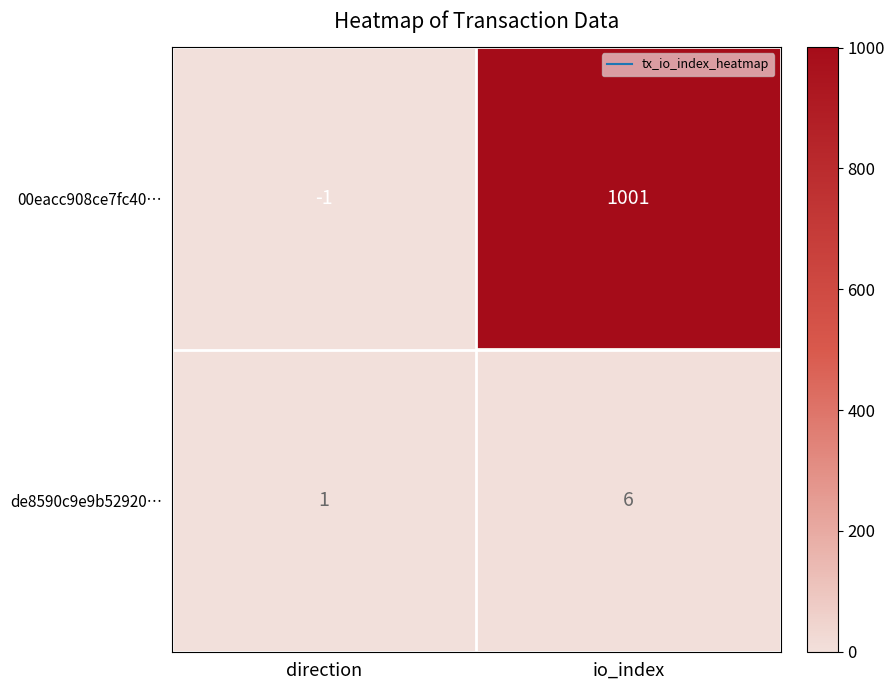

At which label is 00eacc908ce7fc40… closest to 500?

direction